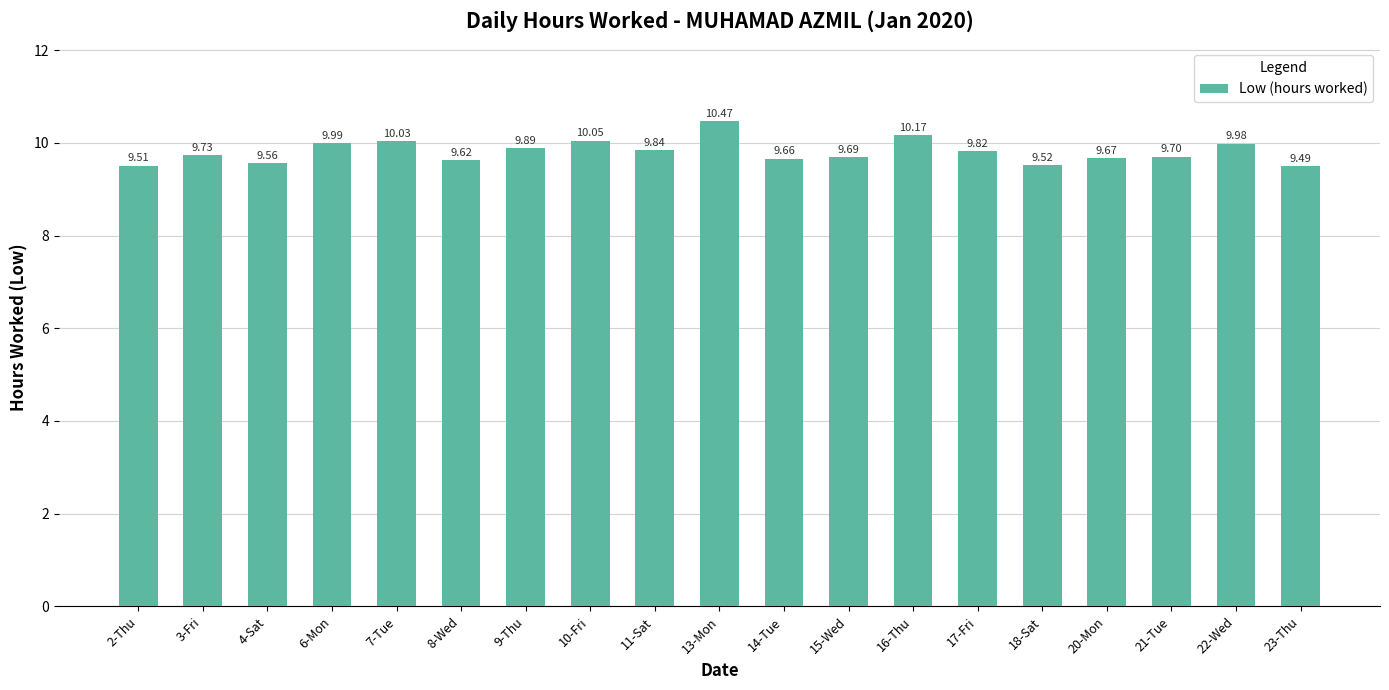

Approximately how many times larger is the value at 21-Tue compared to 23-Thu?

1.0